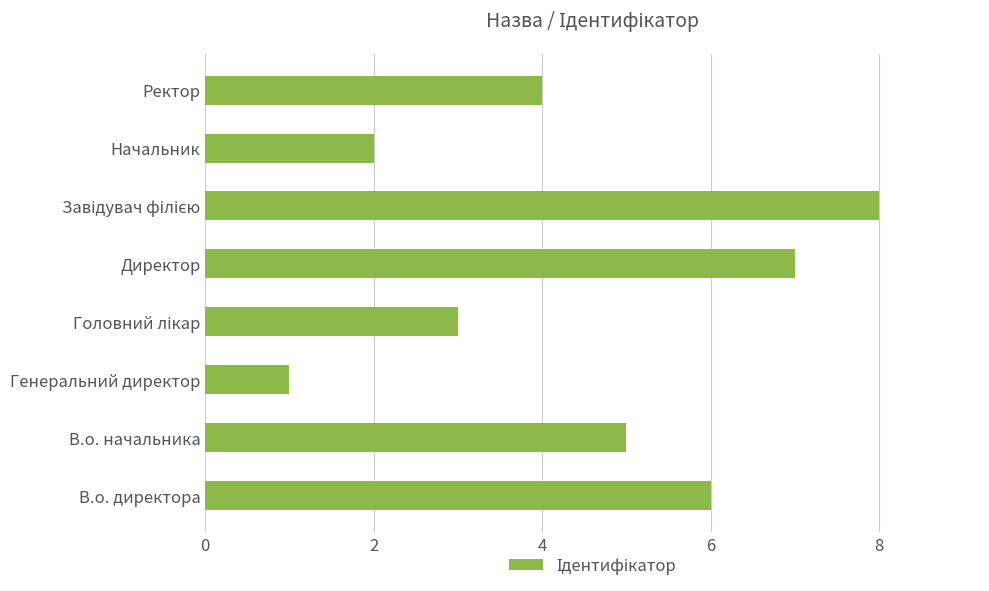

What is the approximate value at Ректор?

4